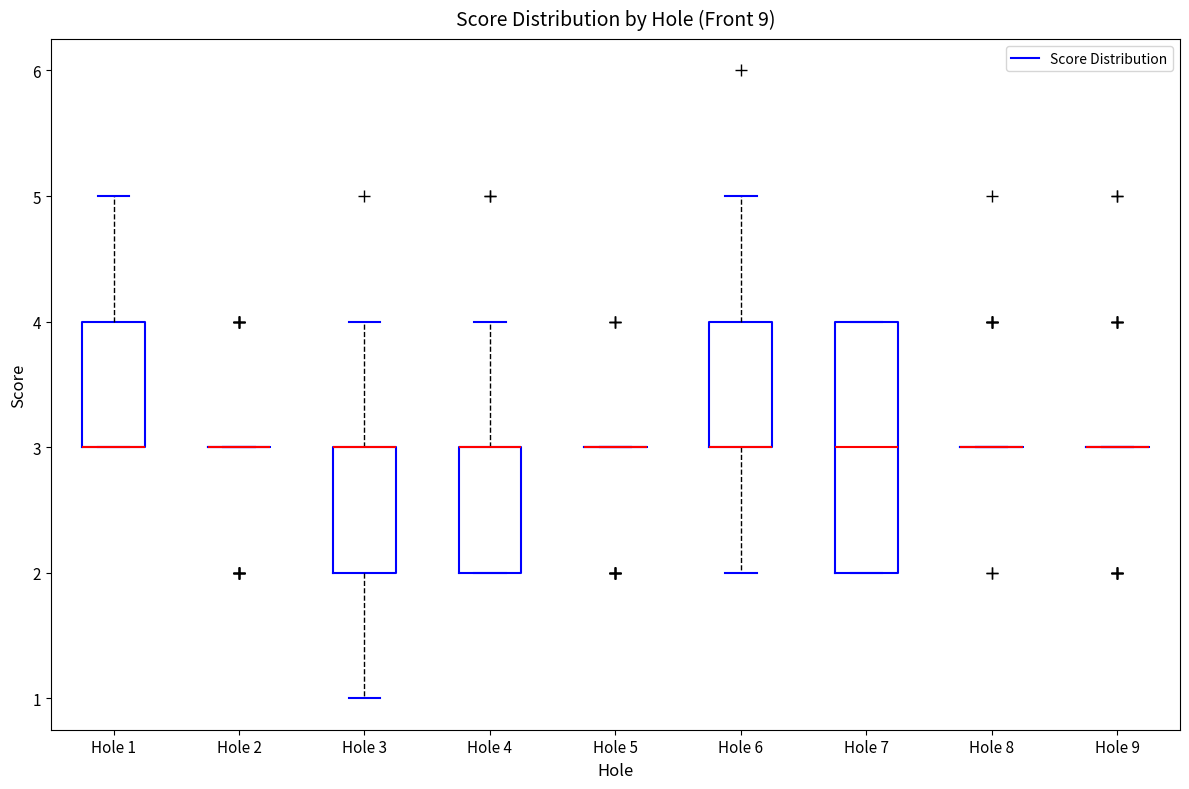

Where is the upper edge of the box for Hole 1 on the y-axis? The values are not printed on the chart, so give them approximately, as read against the axis.

4